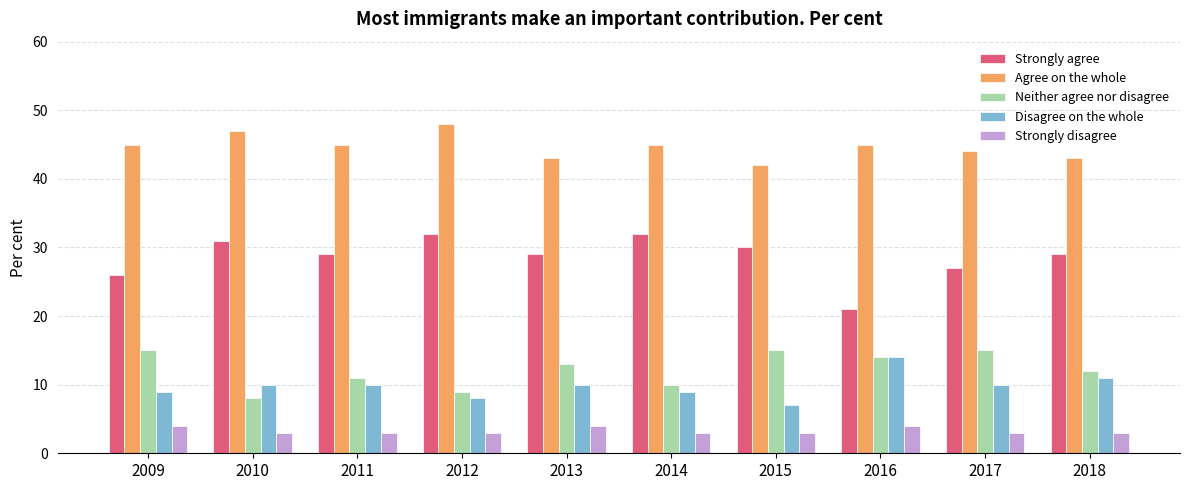

How many bars are there in total?

50